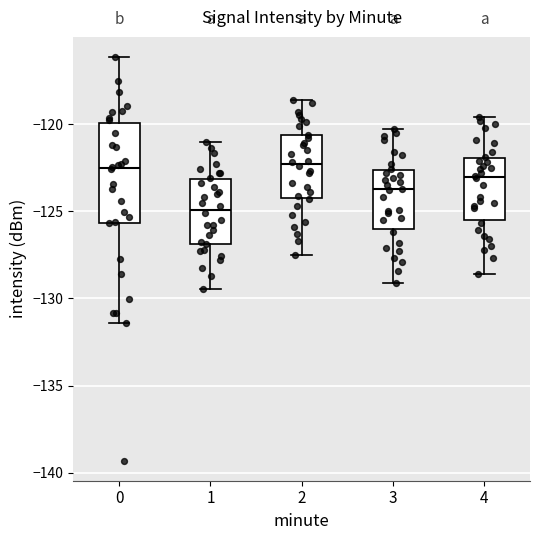

Reading left to right, transcribe this box plot: for each box, give where its median line is, the range the box spans, and where its two whiskers end, as read against the y-axis. The values are not printed on the chart, so give them approximately, as read against the axis.

0: median -122.5, box -125.5 to -120.0, whiskers -131.5 to -116.0
1: median -125.0, box -127.0 to -123.0, whiskers -129.5 to -121.0
2: median -122.5, box -124.0 to -120.5, whiskers -127.5 to -118.5
3: median -123.5, box -126.0 to -122.5, whiskers -129.0 to -120.5
4: median -123.0, box -125.5 to -122.0, whiskers -128.5 to -119.5